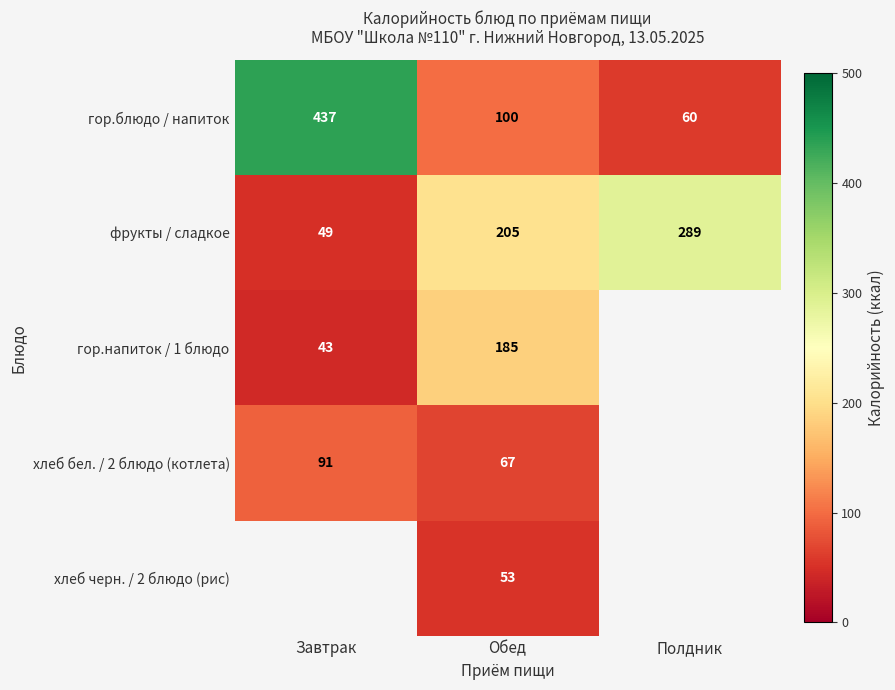

What is the greatest value displayed?

437.0